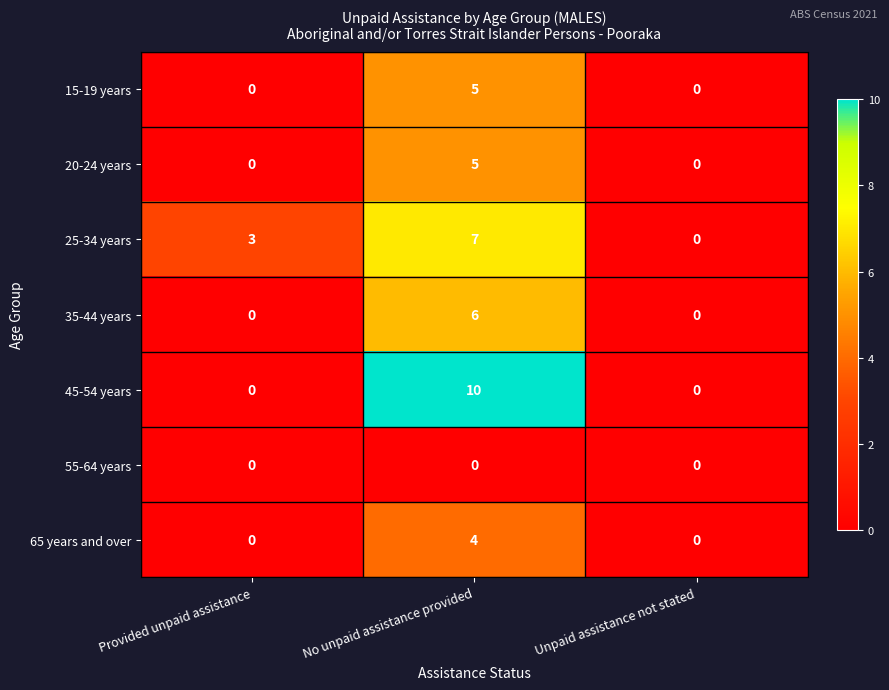

At how many categories does at least one series exceed 6?

1